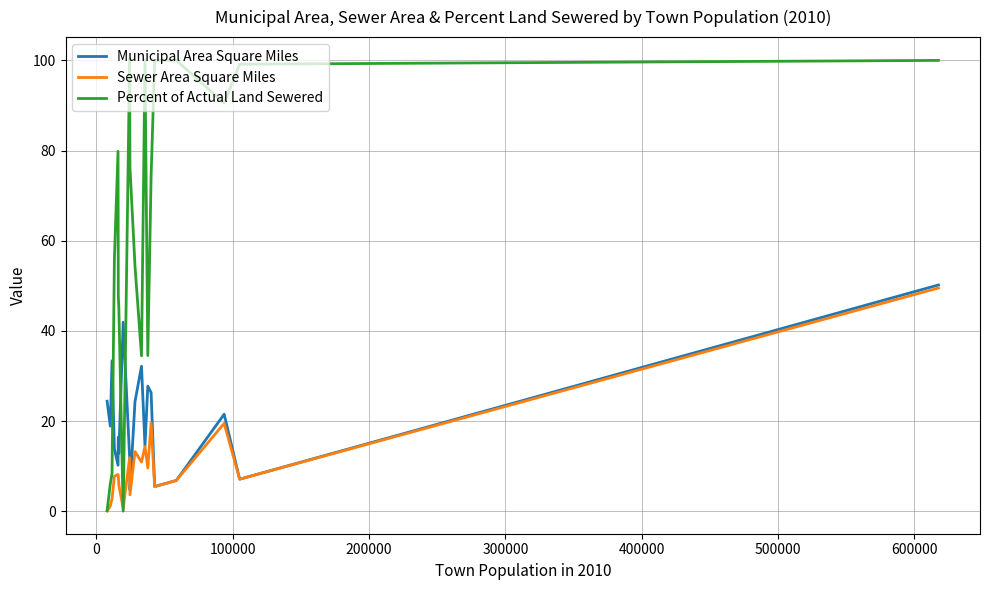

Rank the series by their average value, from lowest to highest.

Sewer Area Square Miles, Municipal Area Square Miles, Percent of Actual Land Sewered